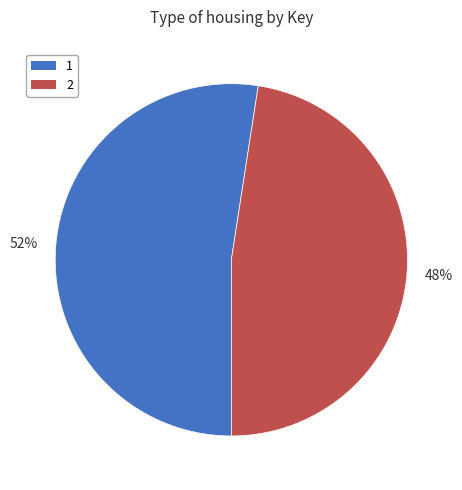

Does any single category account for the majority?

Yes